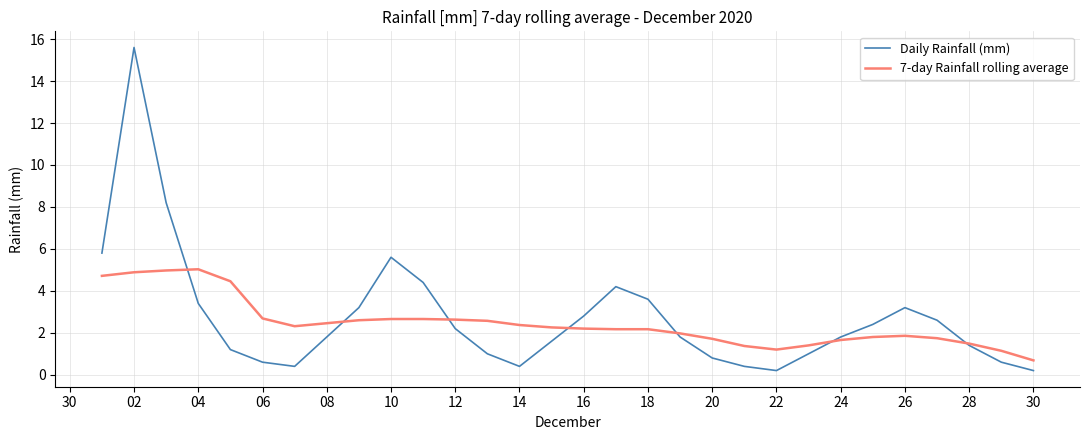

List the series in order of their peak value, highest first.

Daily Rainfall (mm), 7-day Rainfall rolling average